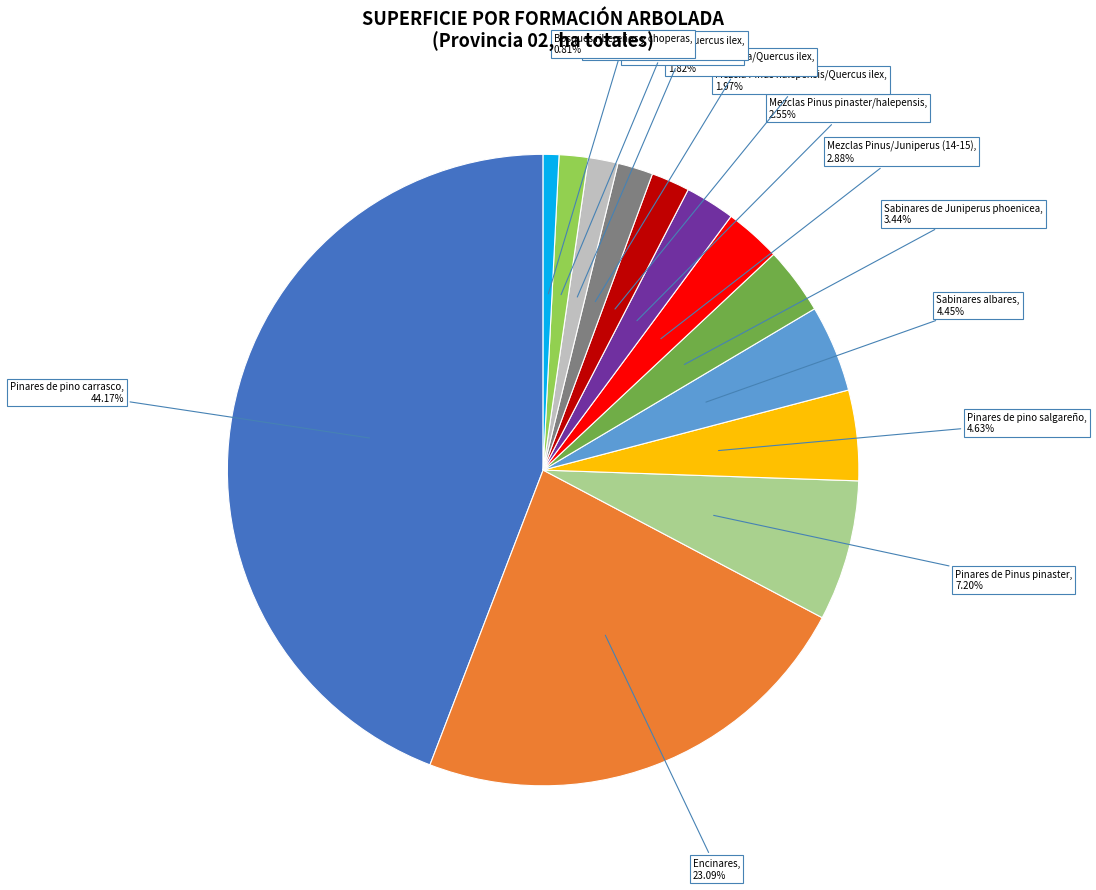

Is there any slice that represents more than half of the pie?

No